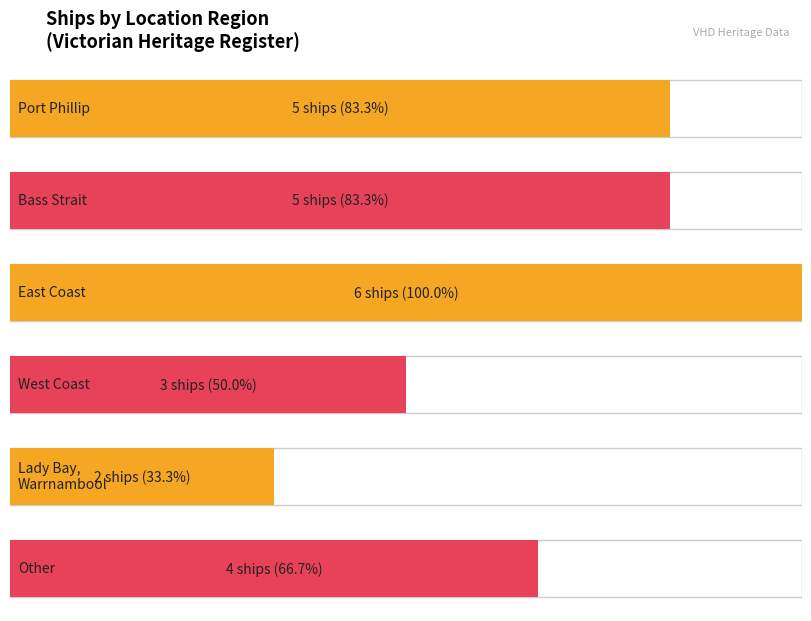

Count the number of data series in this chart.

1